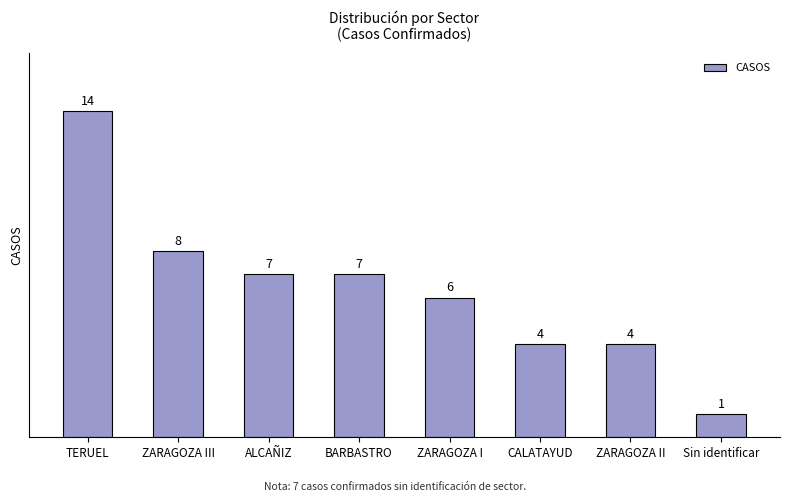

Reading right to left, extract all data points from this chart.

1	4	4	6	7	7	8	14